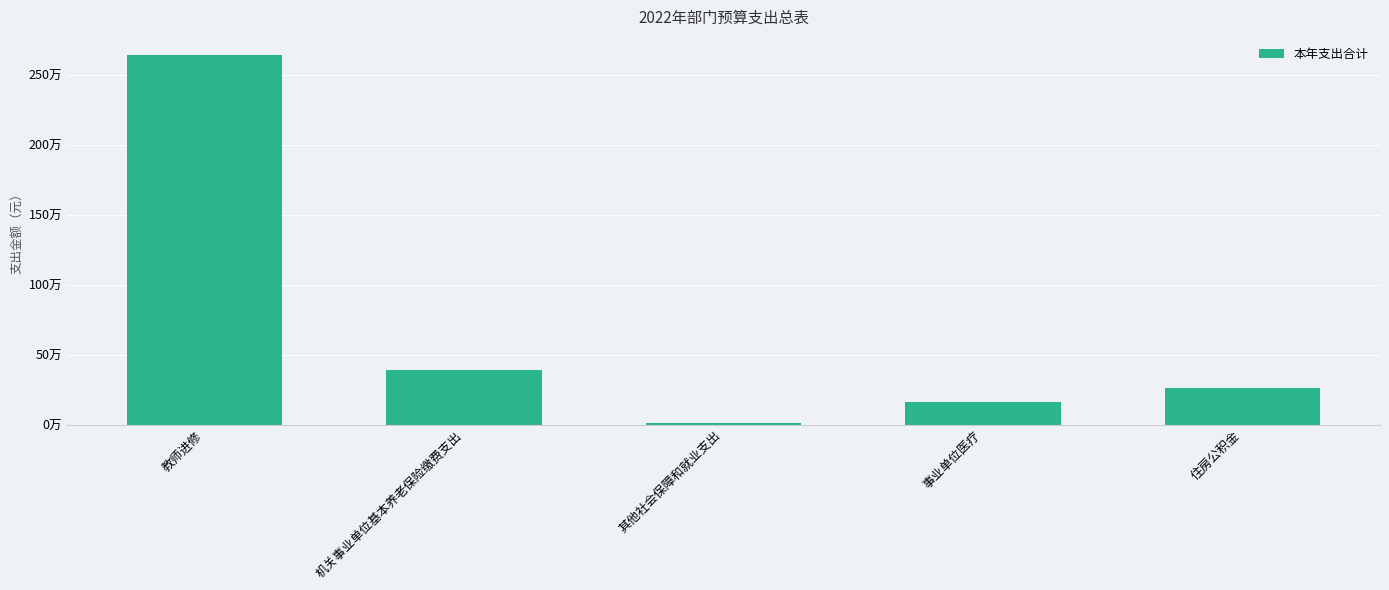

What is the sum of the values at 住房公积金 and 事业单位医疗?

423309.7